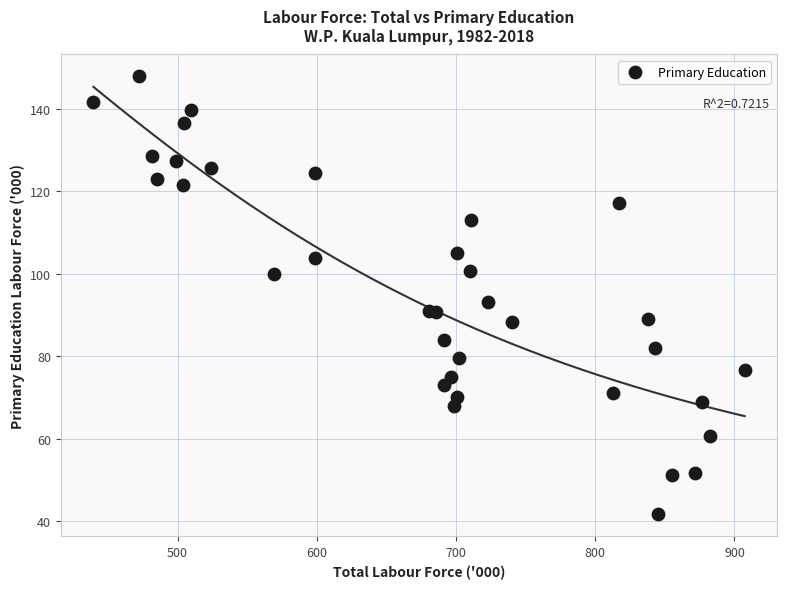

What is the range of Y values (max minus min)?

106.2